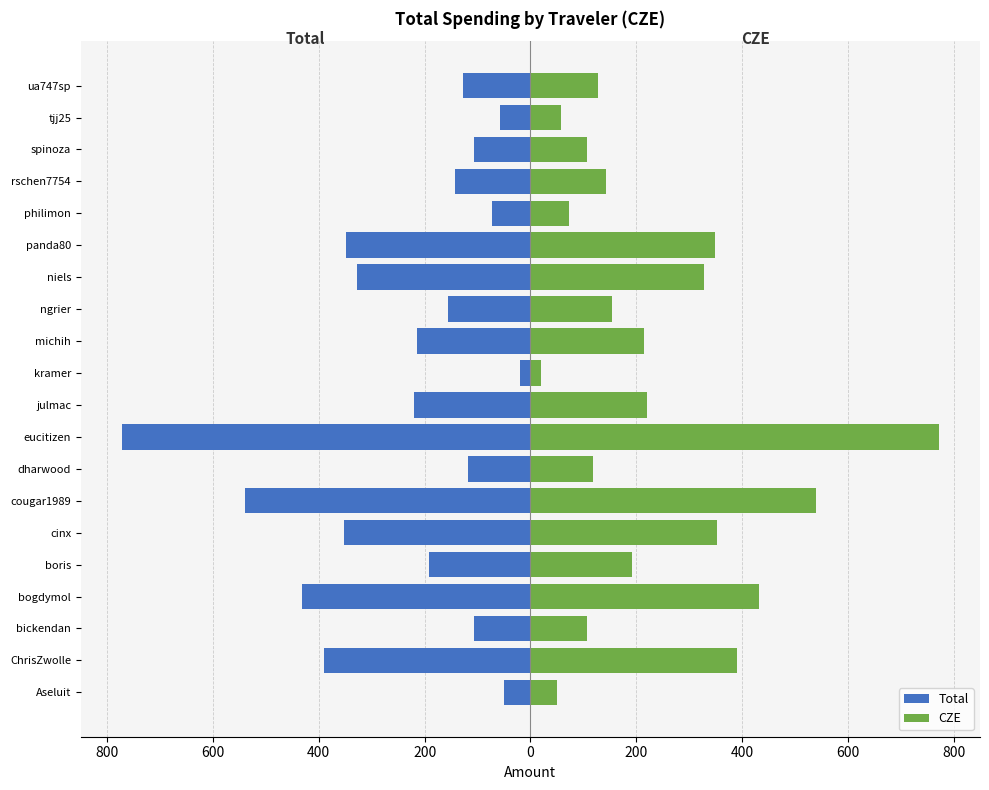

What is the value of the Total bar at the 6th from the left?

-352.4